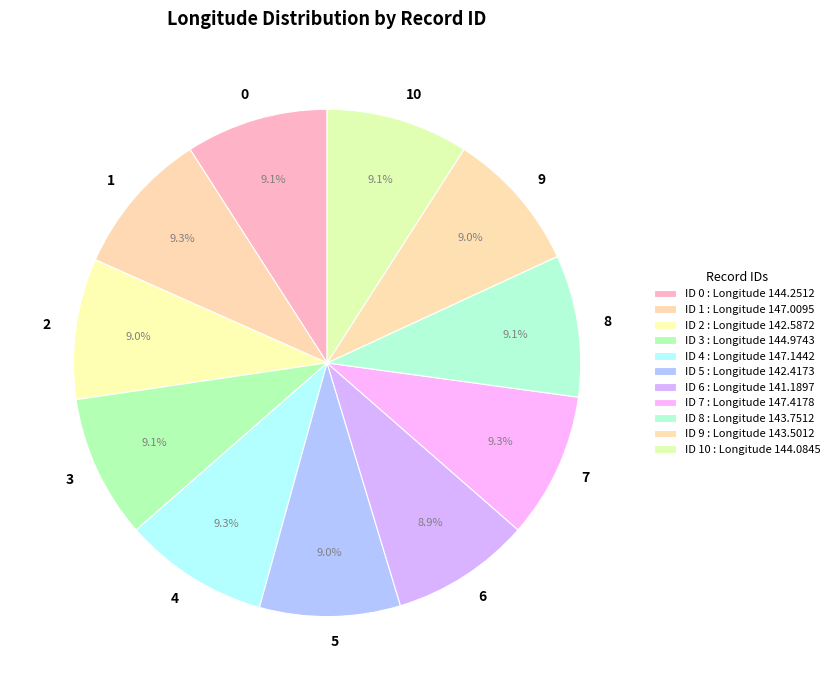

Do 8 and 6 together represent more than half of the pie?

No